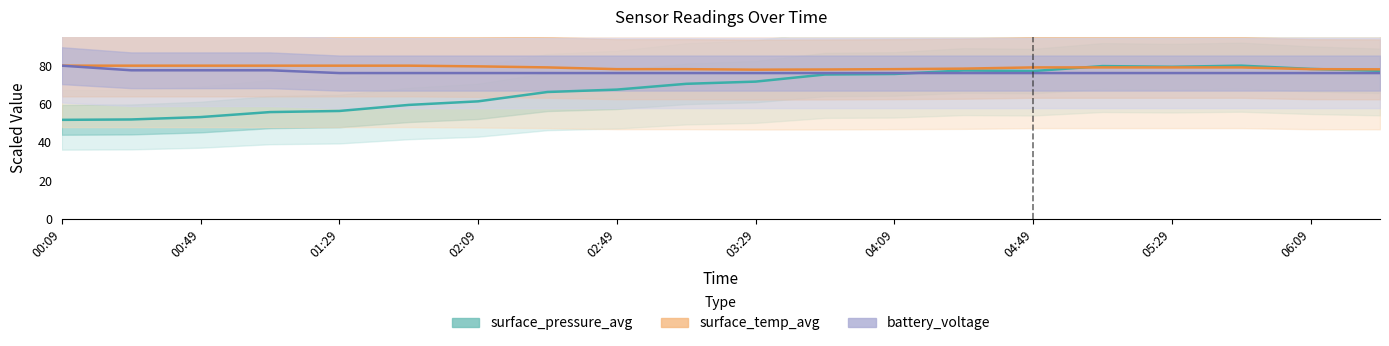

Reading right to left, list all the values displayed in this chart.

surface_pressure_avg: 77.3	78.3	80.0	79.4	79.8	77.2	77.5	75.7	75.4	71.7	70.5	67.5	66.3	61.4	59.5	56.4	55.8	53.2	52.0	51.8
surface_temp_avg: 78.1	78.2	79.1	79.1	79.1	79.1	78.5	78.2	78.0	77.9	78.2	78.2	79.1	79.6	80.0	80.0	80.0	80.0	80.0	80.0
battery_voltage: 76.1	76.1	76.1	76.1	76.1	76.1	76.1	76.1	76.1	76.1	76.1	76.1	76.1	76.1	76.1	76.1	77.6	77.6	77.6	80.0